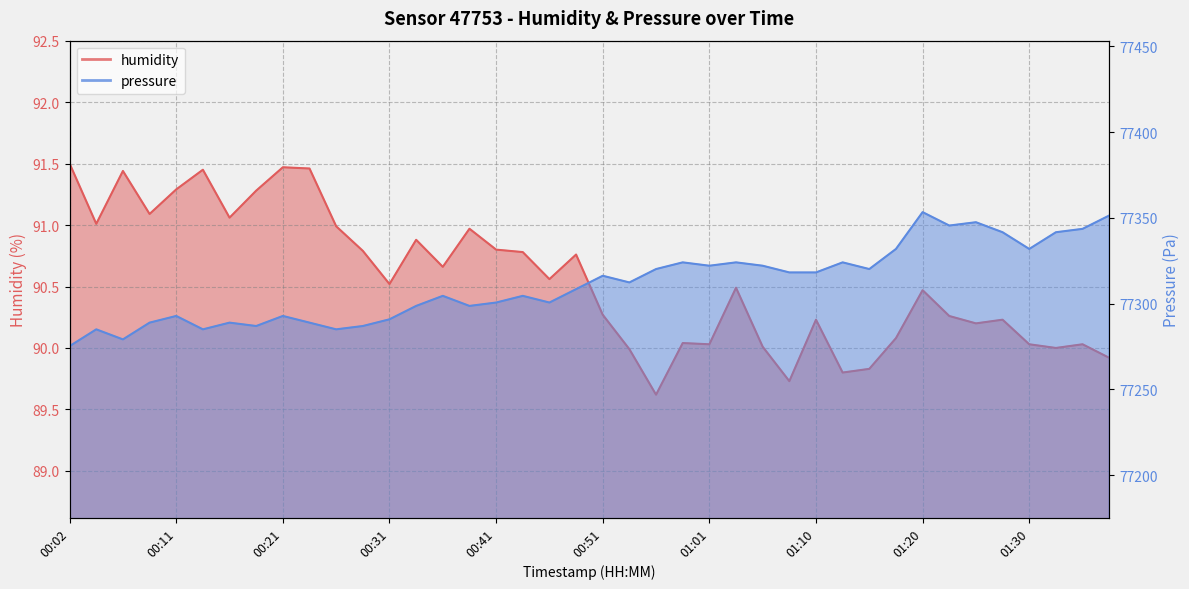

Which series changed the most between 00:11 and 00:29?

pressure